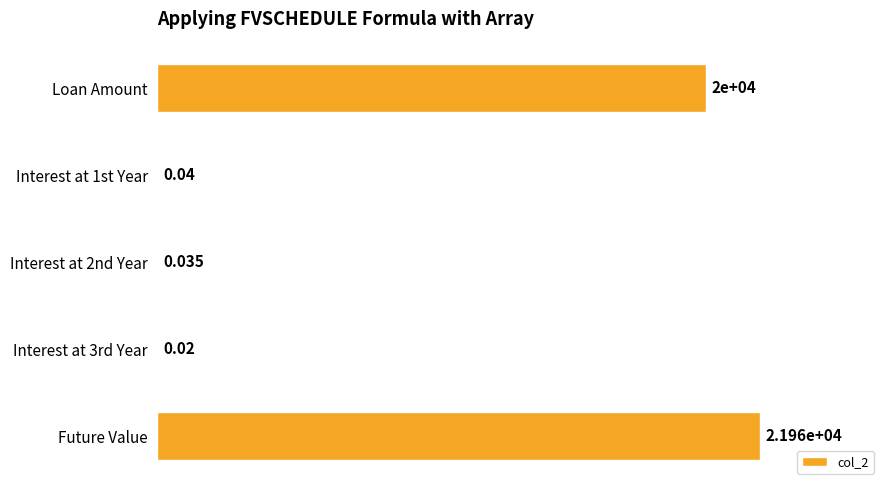

At which category does the chart reach its peak across all series?

Future Value